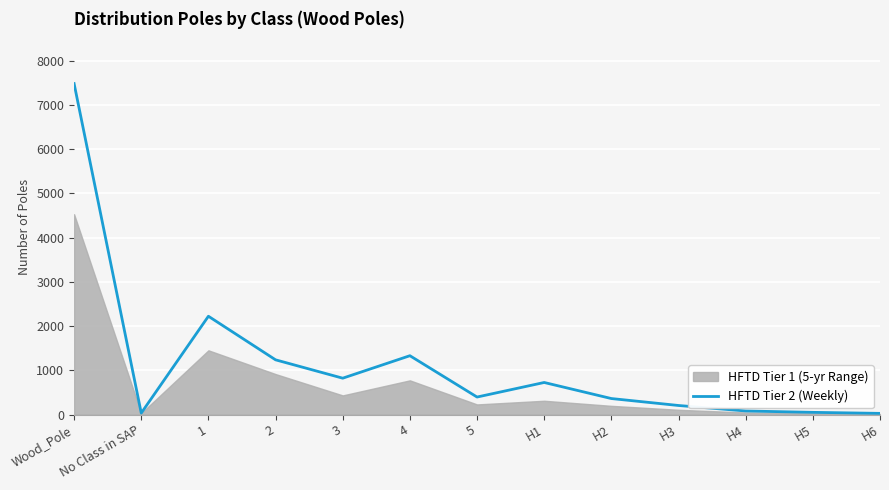

How many lines are shown in the chart?

1